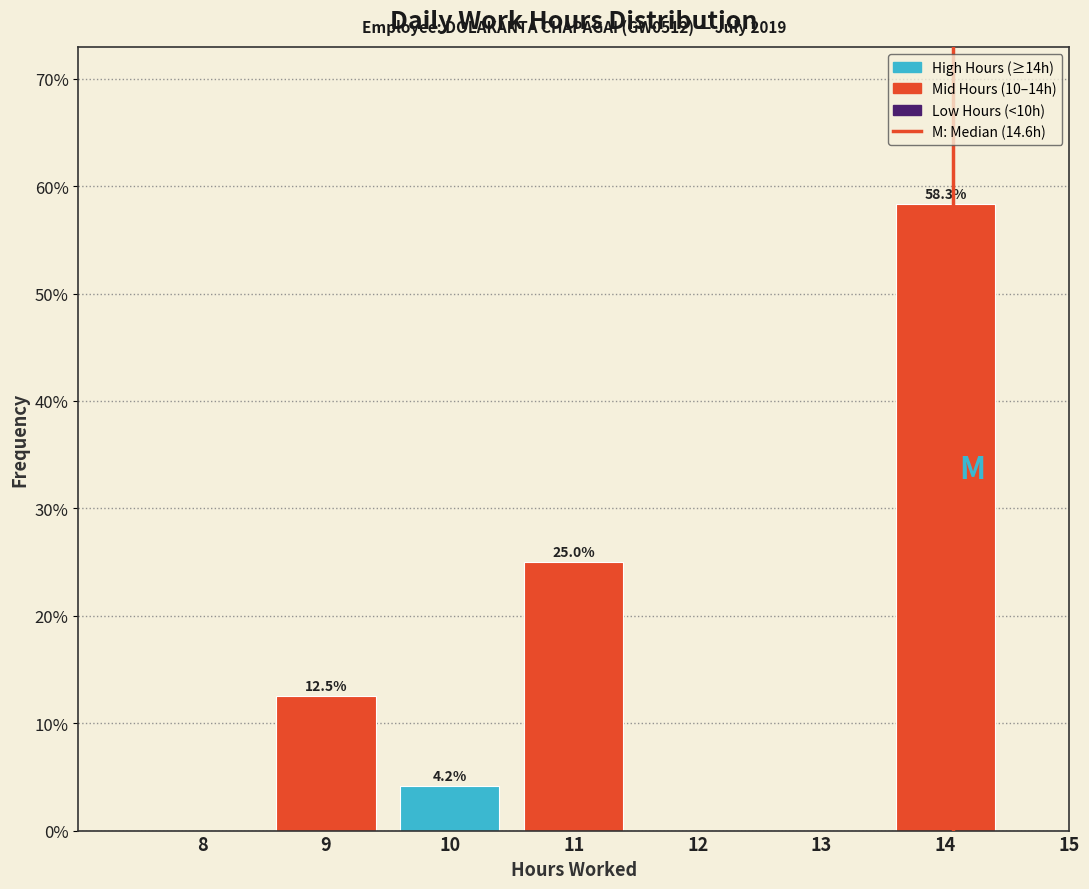

Reading right to left, transcribe all the data shown in this chart.

15=0.0	14=58.3	13=0.0	12=0.0	11=25.0	10=4.2	9=12.5	8=0.0